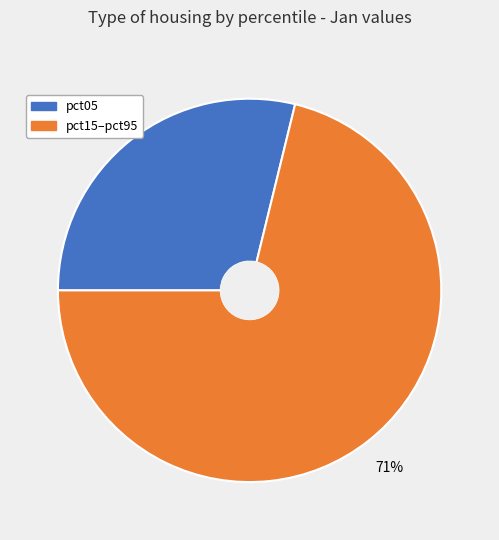

Is there a majority slice in this chart?

Yes